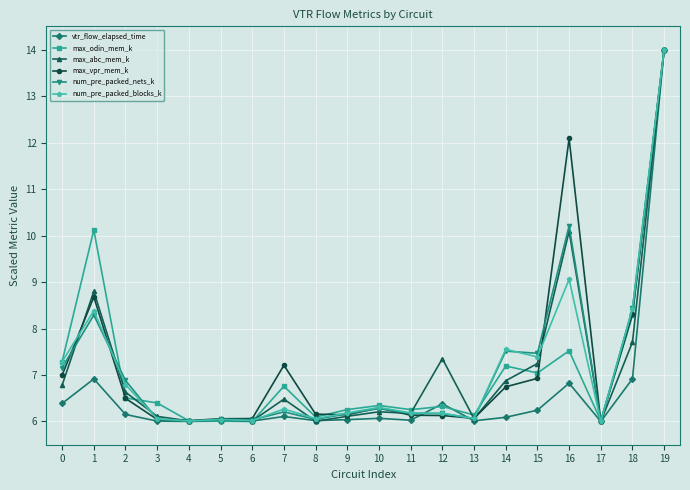

True or false: num_pre_packed_nets_k has more than 0 points higher than both neighbors.

True